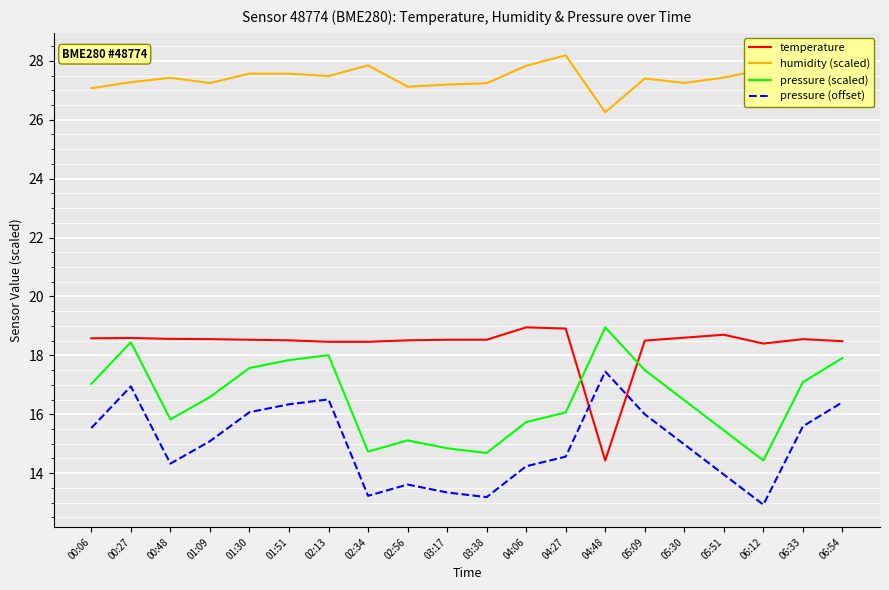

True or false: pressure (offset) and humidity (scaled) intersect in this chart.

False